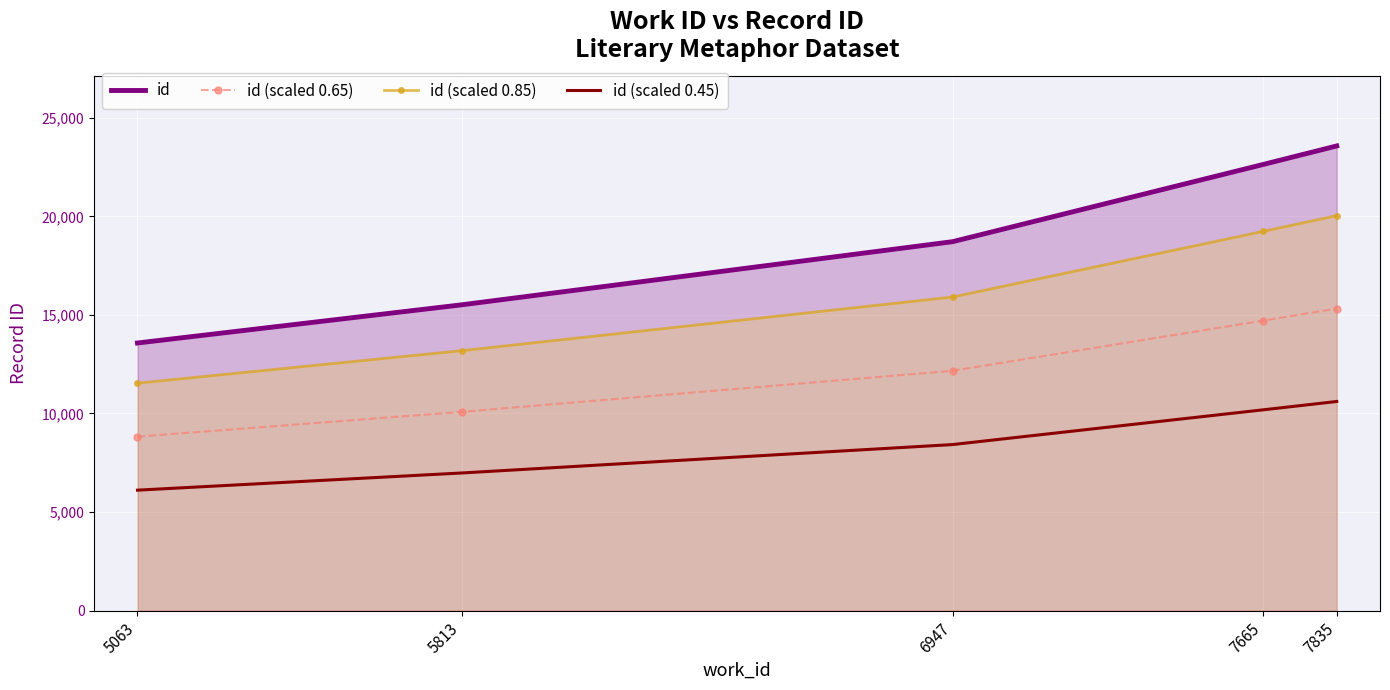

True or false: id (scaled 0.65) and id (scaled 0.45) cross at least once.

False